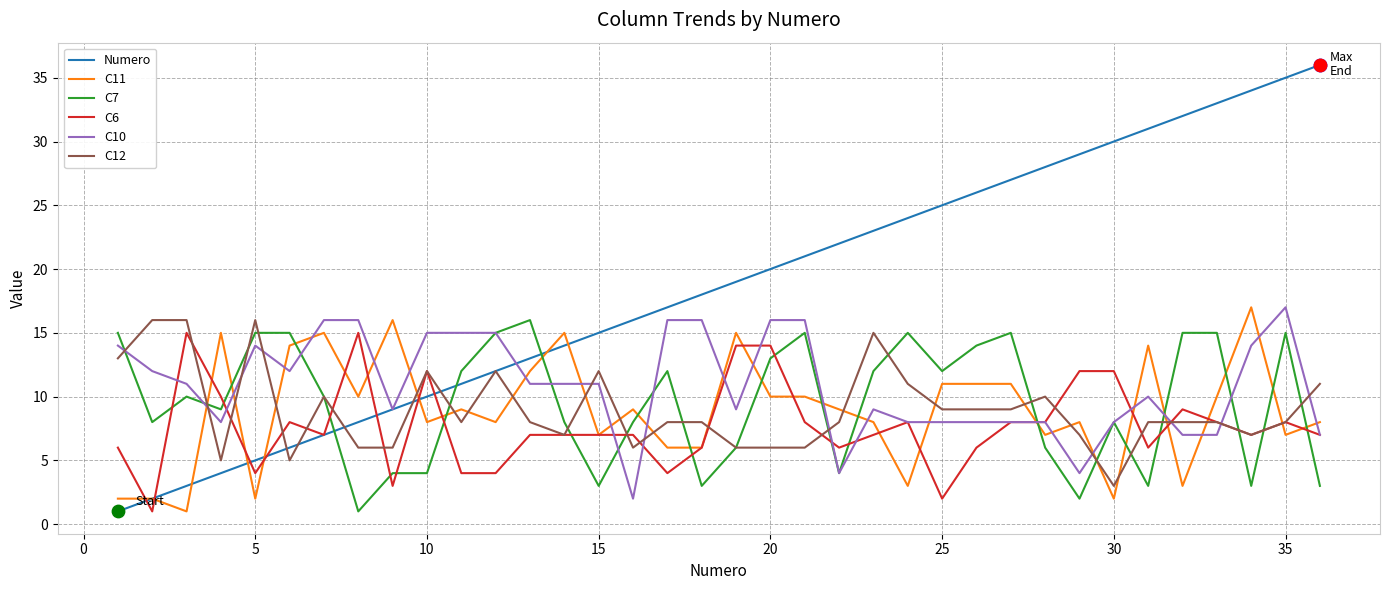

What are all the series names shown in the legend?

Numero, C11, C7, C6, C10, C12